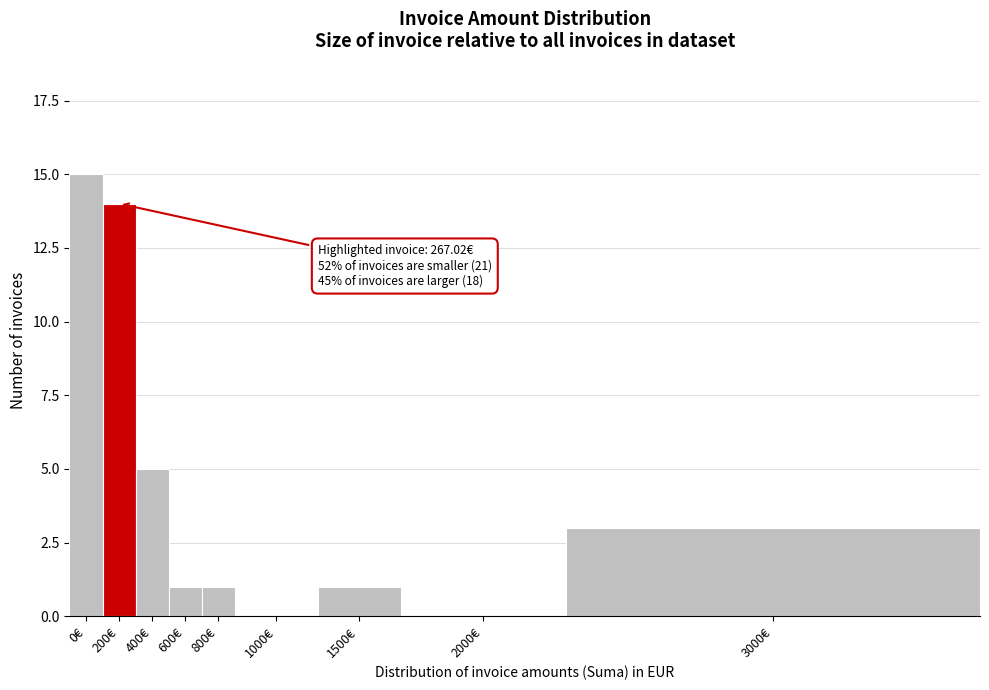

Reading left to right, what are all the values shown in this chart?

0€=15	200€=14	400€=5	600€=1	800€=1	1000€=0	1500€=1	2000€=0	3000€=3